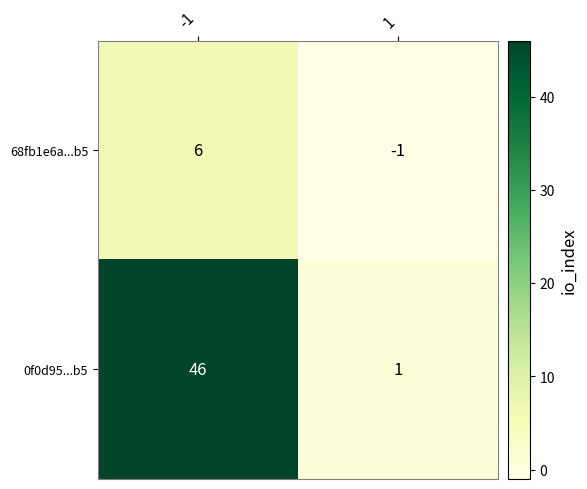

Count the number of categories in the chart.

2